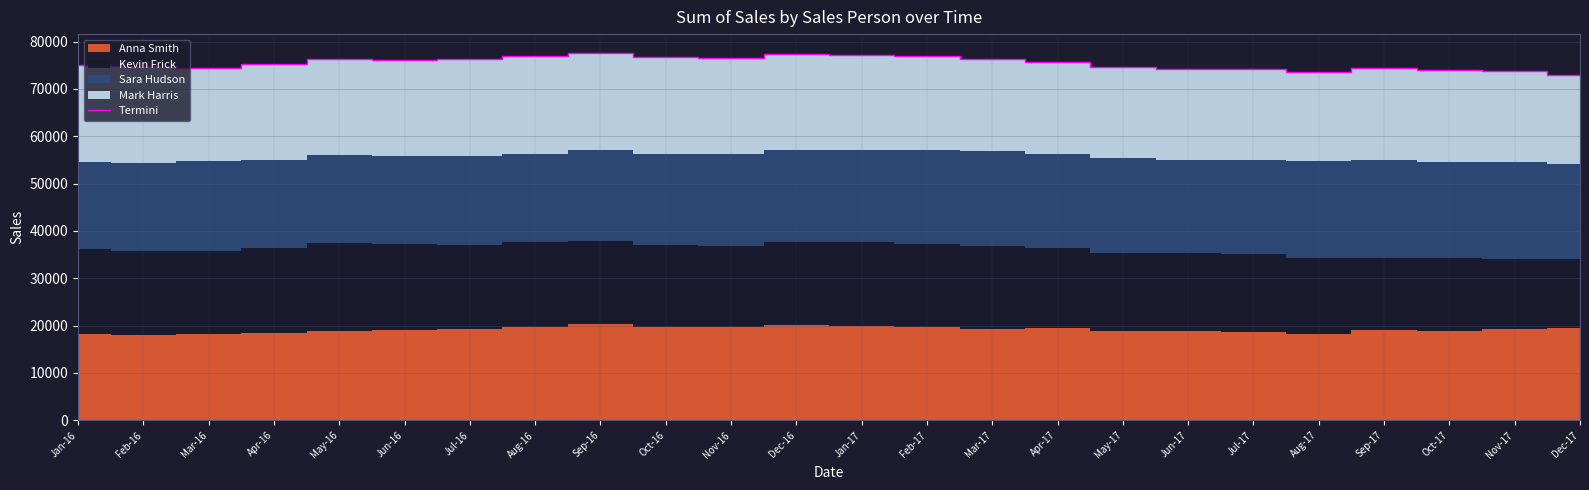

Reading left to right, transcribe all the data shown in this chart.

75002	74813	74416	75319	76335	76176	76274	76868	77711	76776	76524	77490	77111	76914	76311	75732	74734	74188	74291	73596	74401	73982	73711	72926